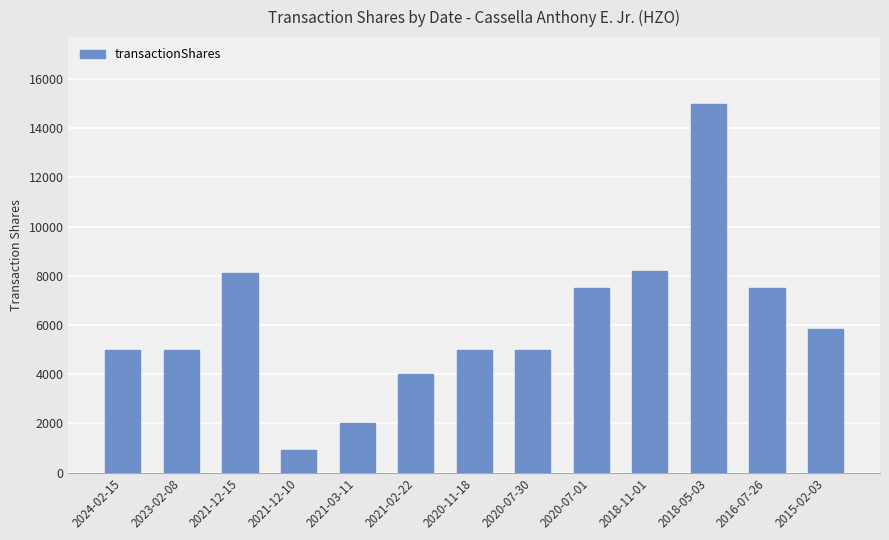

Does the chart contain any negative values?

No